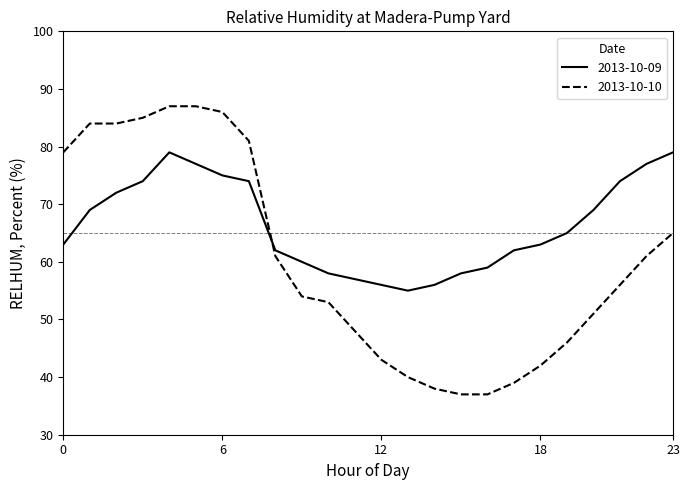

What is the smallest value displayed?

37